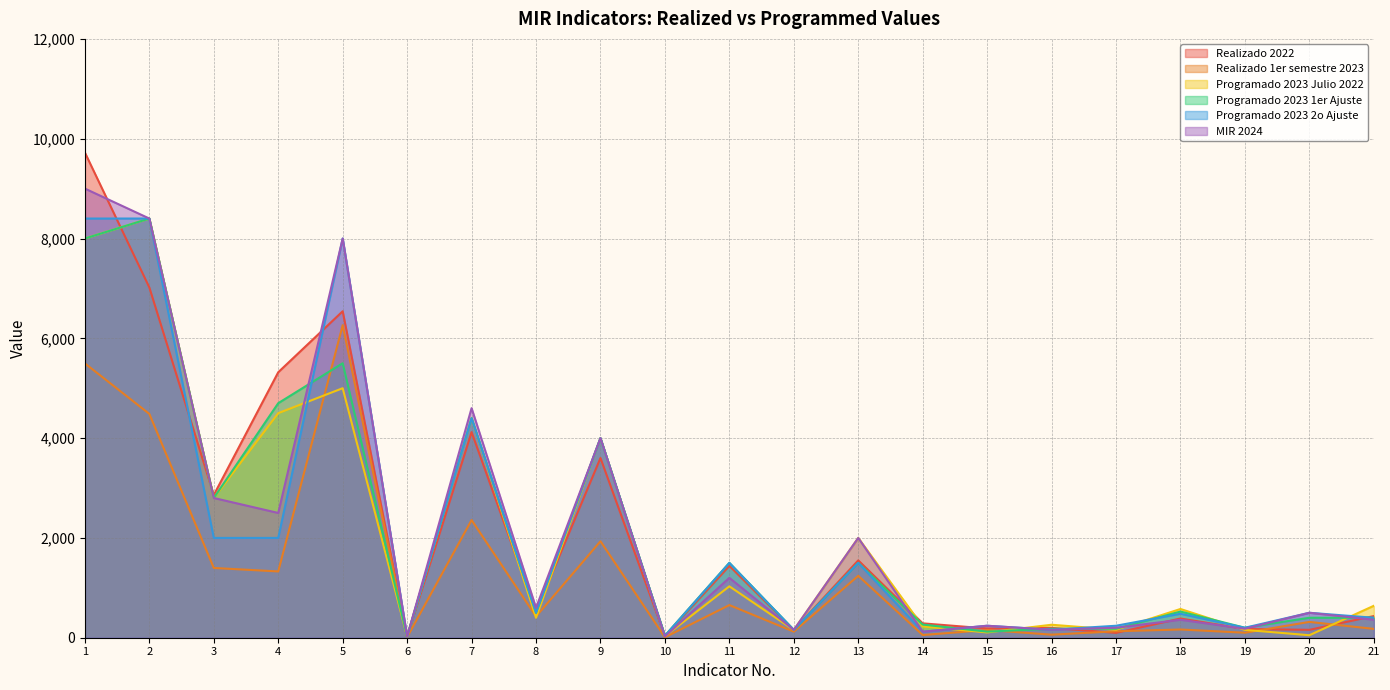

Reading right to left, transcribe all the data shown in this chart.

Realizado 2022: 21=434	20=158	19=175	18=385	17=97	16=197	15=185	14=288	13=1550	12=155	11=1440	10=35	9=3601	8=519	7=4120	6=23	5=6542	4=5320	3=2860	2=7019	1=9722
Realizado 1er semestre 2023: 21=177	20=317	19=100	18=165	17=129	16=61	15=155	14=54	13=1241	12=122	11=654	10=9	9=1933	8=425	7=2358	6=12	5=6263	4=1328	3=1398	2=4485	1=5497
Programado 2023 Julio 2022: 21=640	20=50	19=157	18=576	17=160	16=260	15=106	14=226	13=2000	12=155	11=1030	10=30	9=4000	8=400	7=4400	6=24	5=5000	4=4500	3=2800	2=8400	1=8000
Programado 2023 1er Ajuste: 21=400	20=400	19=200	18=525	17=180	16=180	15=122	14=264	13=1500	12=157	11=1500	10=40	9=4000	8=500	7=4400	6=24	5=5500	4=4700	3=2800	2=8400	1=8000
Programado 2023 2o Ajuste: 21=400	20=500	19=200	18=480	17=240	16=160	15=240	14=120	13=1500	12=157	11=1500	10=40	9=4000	8=500	7=4400	6=24	5=8000	4=2000	3=2000	2=8400	1=8400
MIR 2024: 21=360	20=500	19=180	18=360	17=200	16=160	15=240	14=120	13=2000	12=157	11=1200	10=26	9=4000	8=600	7=4600	6=24	5=8000	4=2500	3=2800	2=8400	1=9000